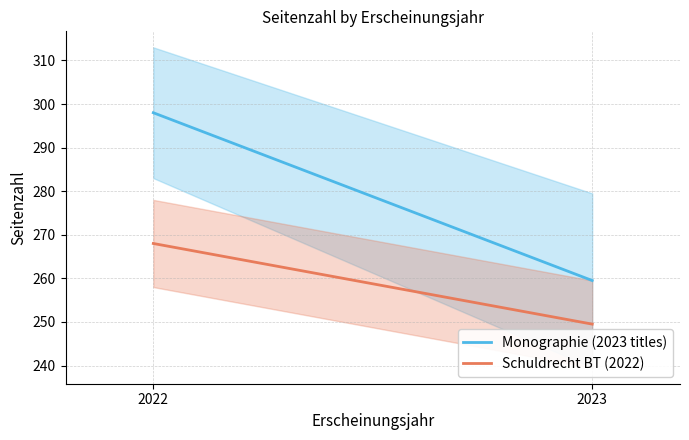

What is the lowest value of the Schuldrecht BT (2022) series?

249.5